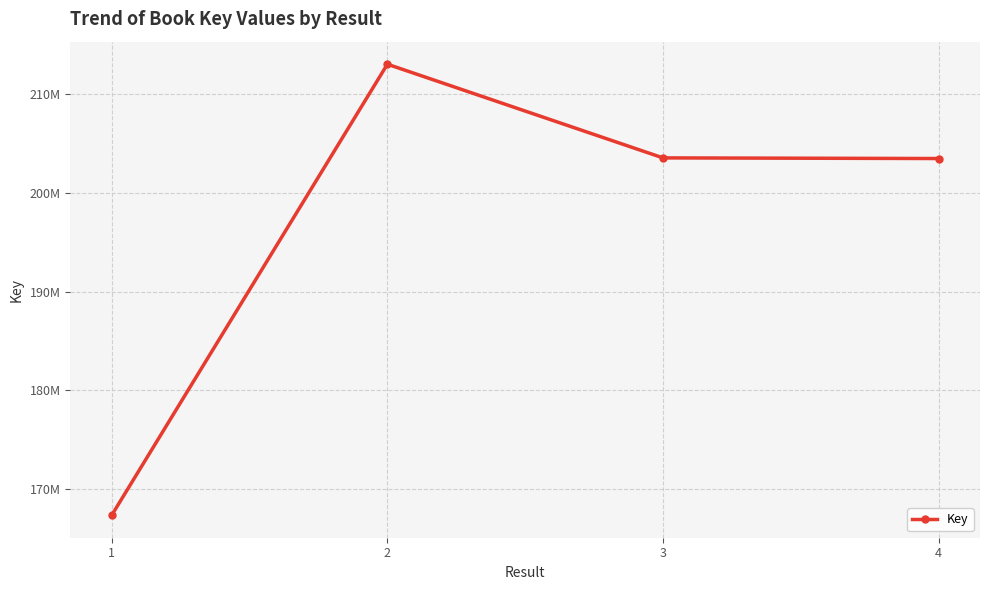

Does the chart display data point markers on the line(s)?

Yes